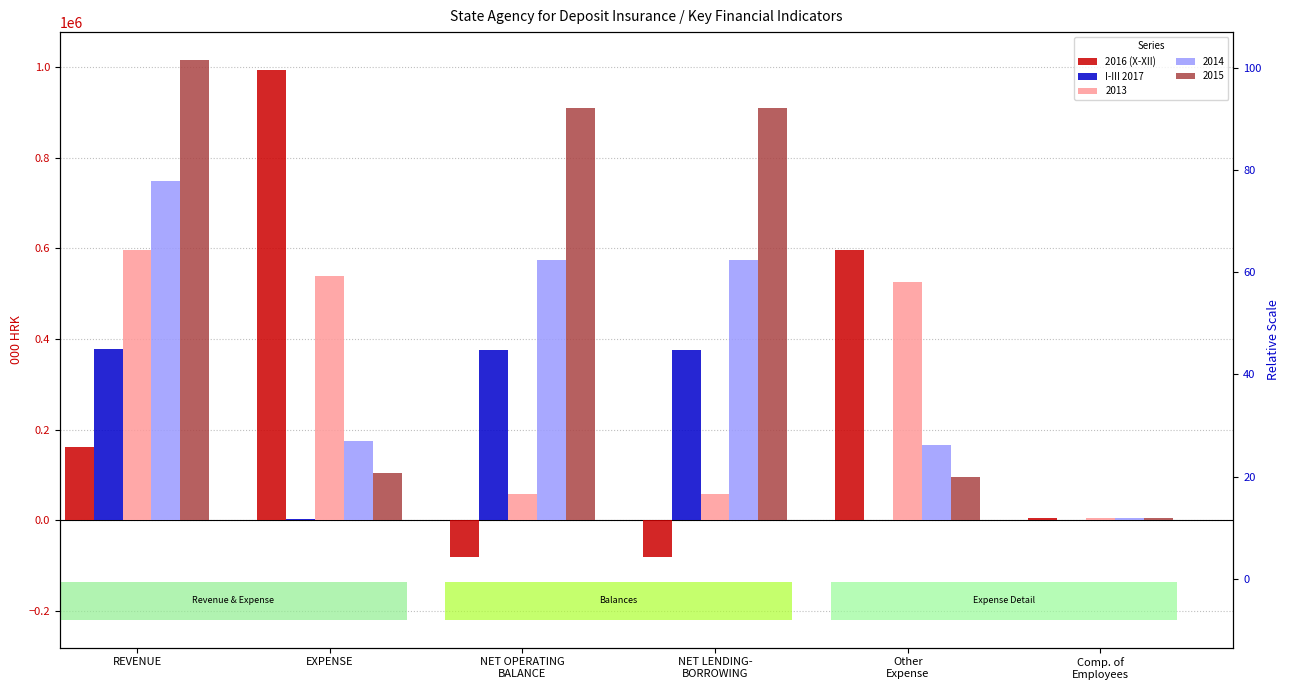

What is the difference between the maximum and minimum values in the 2016 (X-XII) series?

1072755